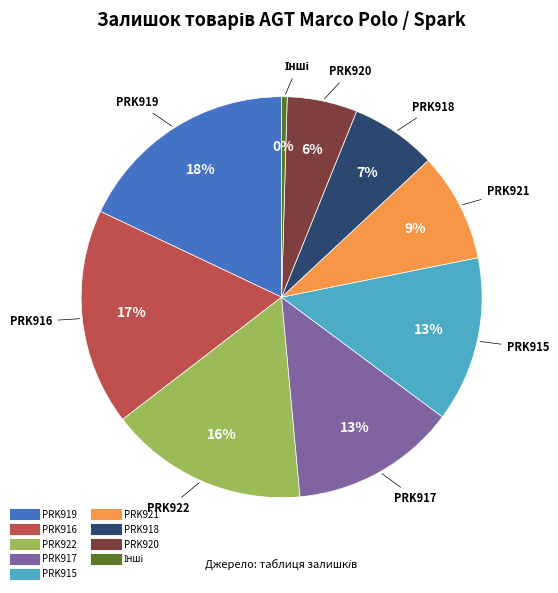

To the nearest percent, what is the difference between the largest and smallest slice percentages?

18%